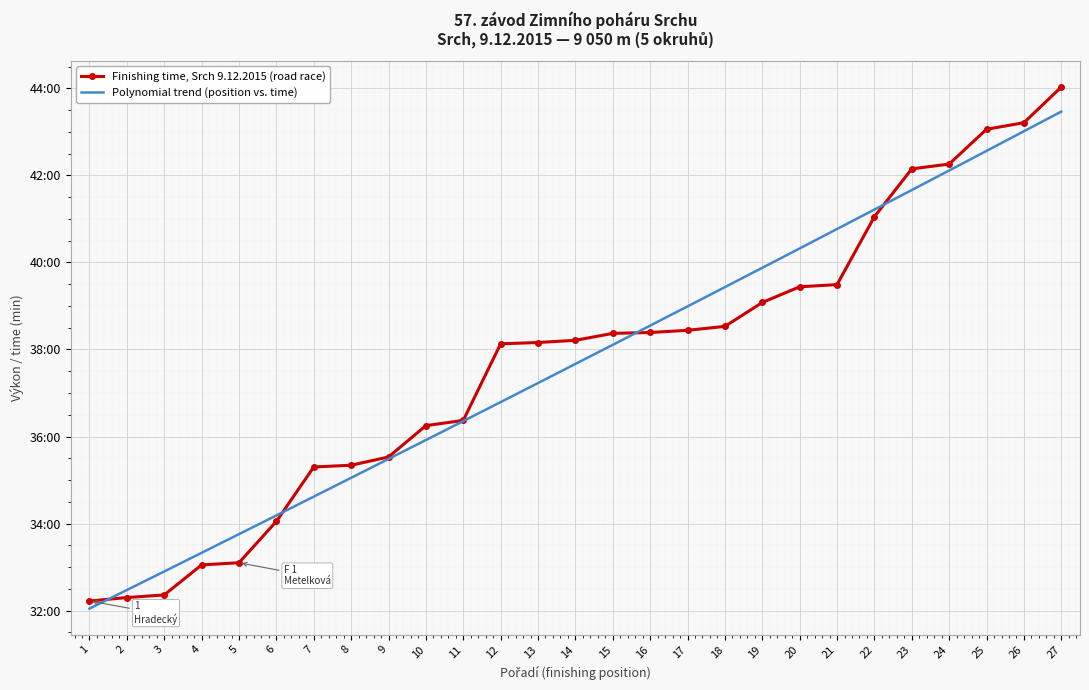

Reading left to right, extract all data points from this chart.

32.2	32.3	32.4	33.0	33.1	34.0	35.3	35.3	35.5	36.2	36.4	38.1	38.2	38.2	38.4	38.4	38.4	38.5	39.1	39.4	39.5	41.0	42.1	42.3	43.1	43.2	44.0